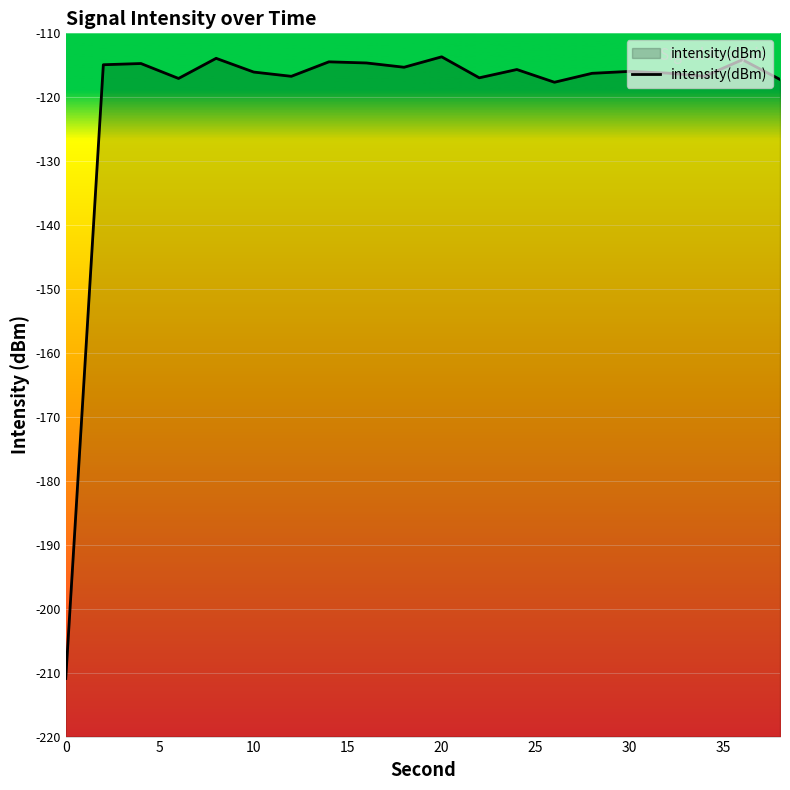

What is the maximum value shown in the chart?

-113.7